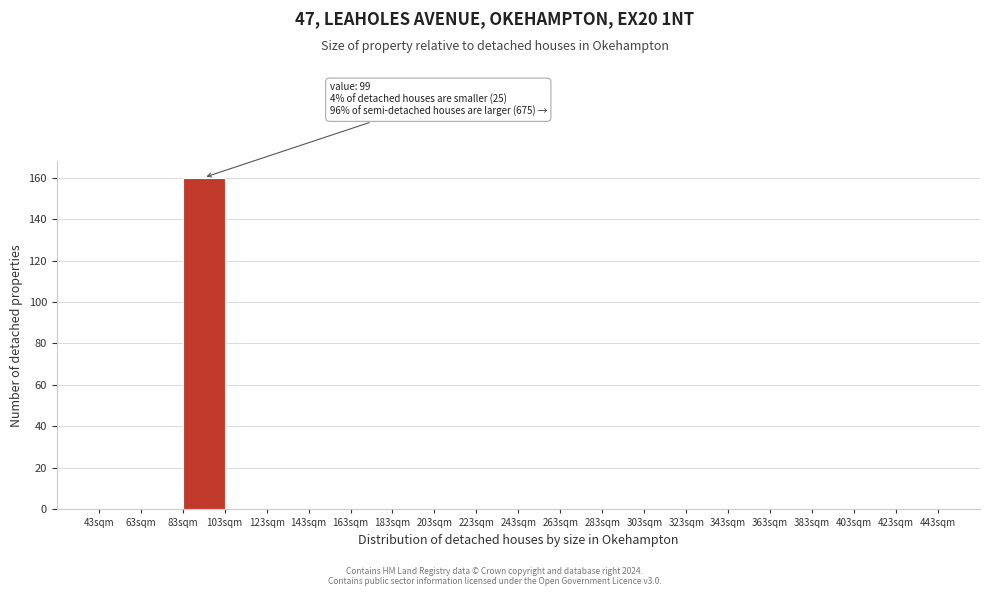

Which range on the x-axis has the tallest bar?

83 to 103